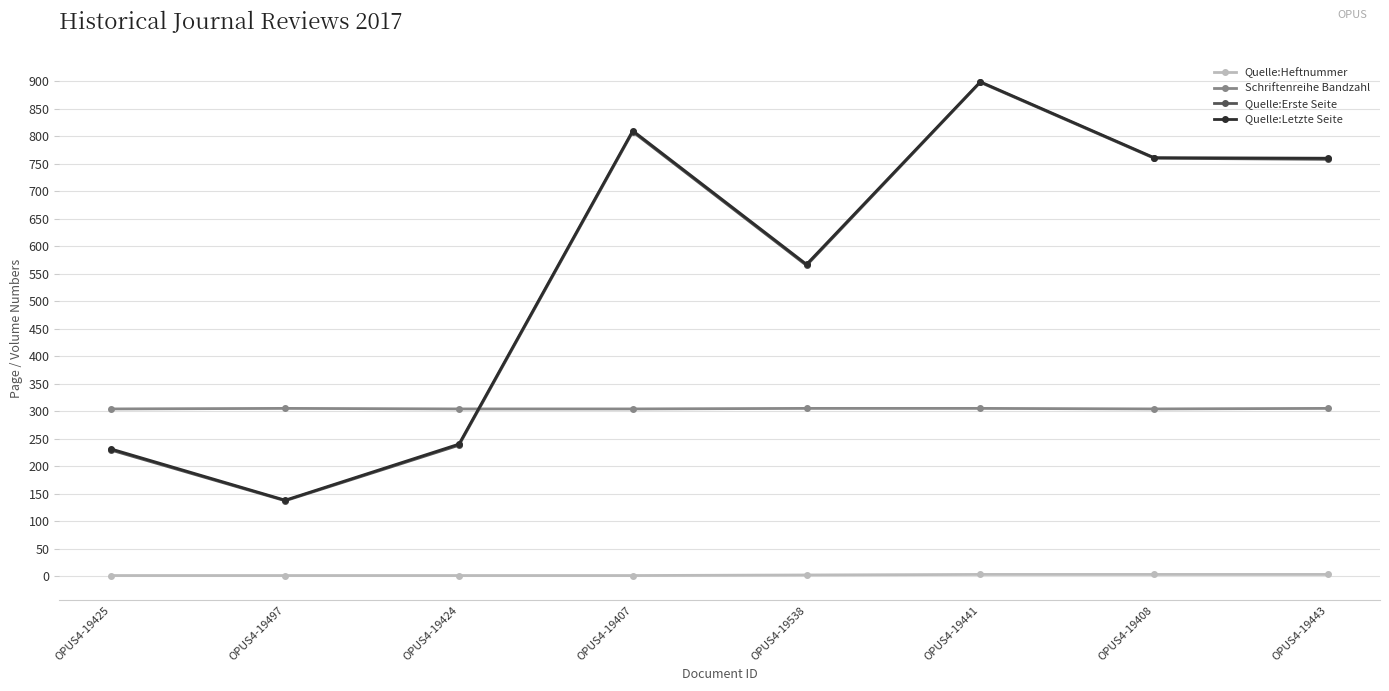

Is it true that Quelle:Erste Seite equals 323 at OPUS4-19441?

False